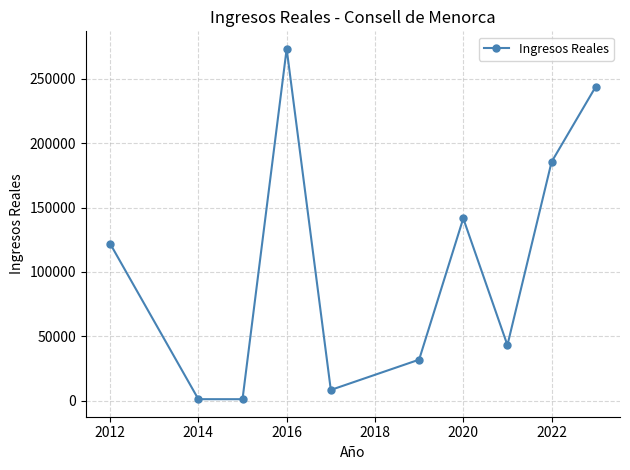

What is the greatest value displayed?

273399.6